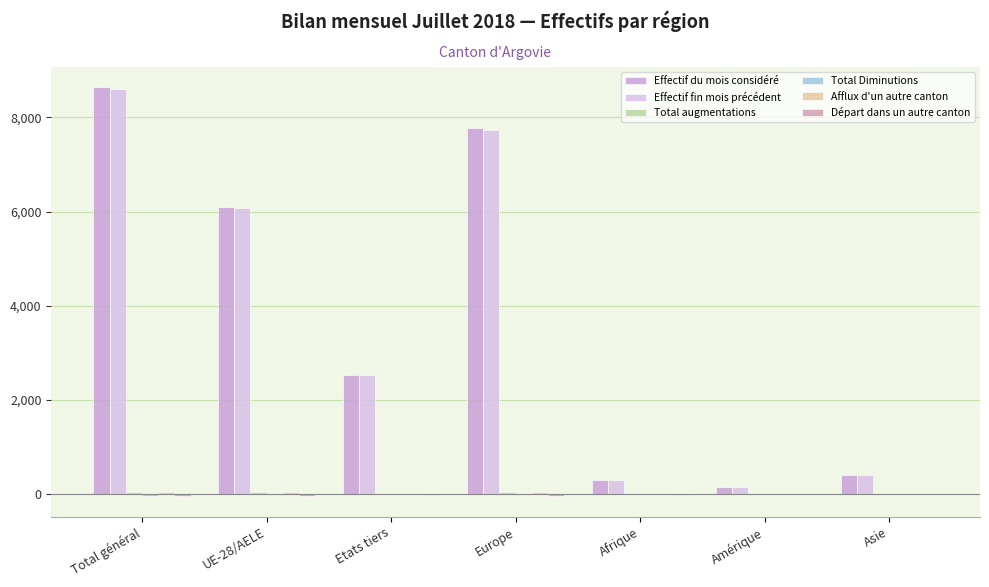

Are the bars horizontal?

No